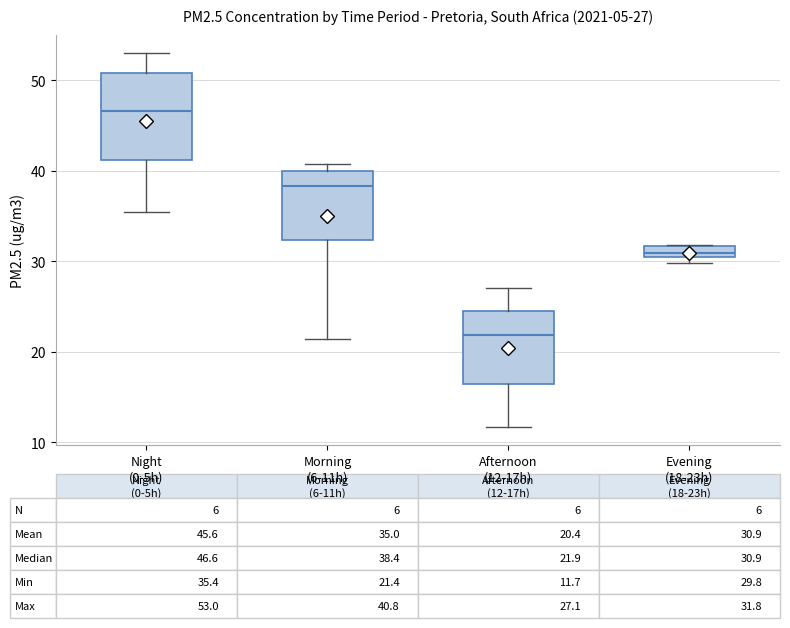

Comparing the boxes themselves (not the whiskers), which one is the tallest?

Night (0-5h)